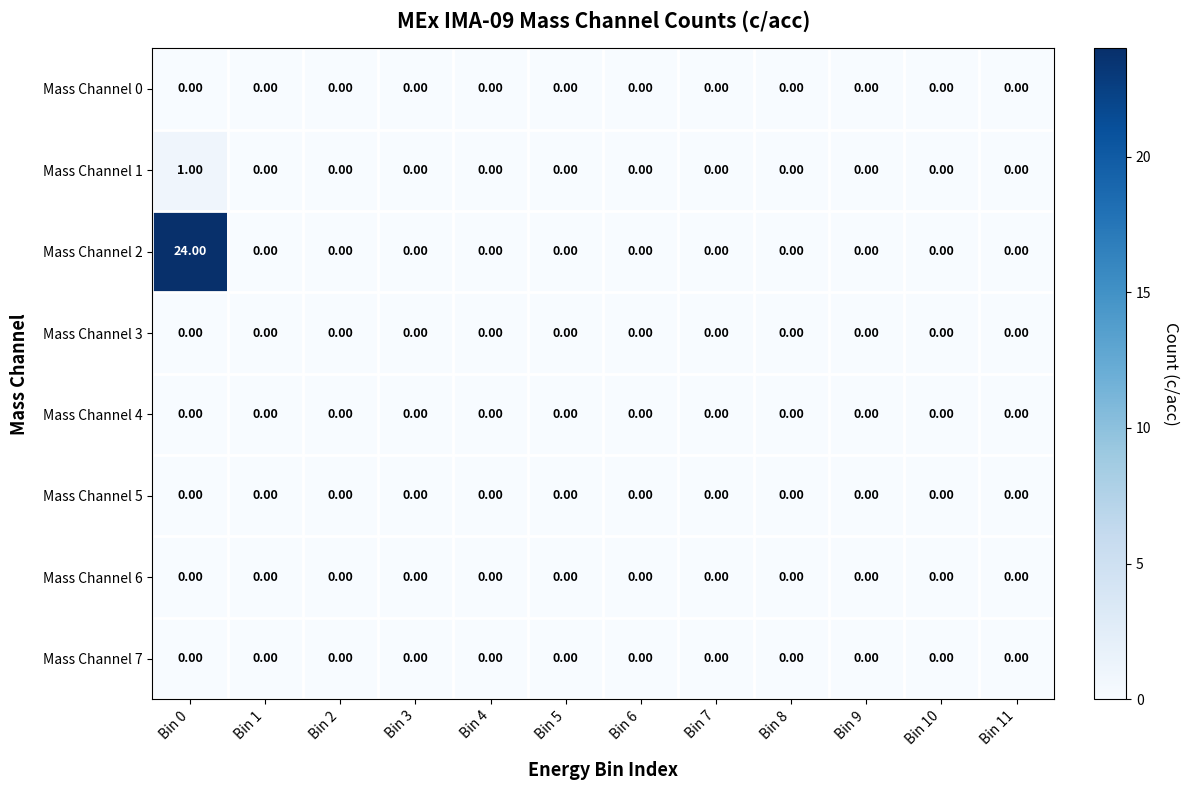

At which category is the sum across all series the highest?

Bin 0